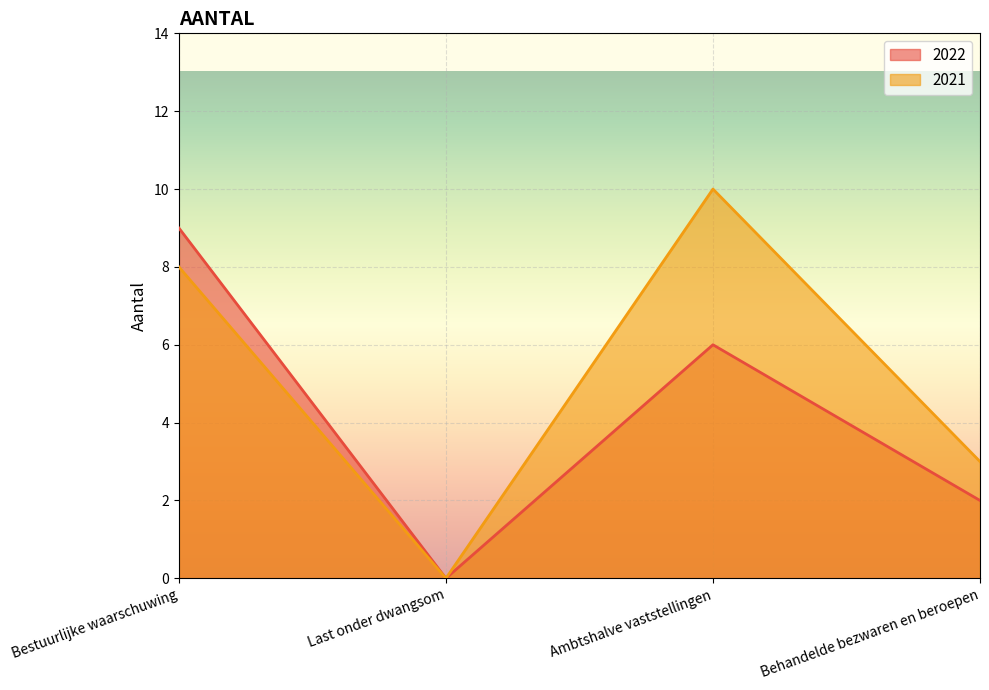

What is the sum of the 2022 values at Last onder dwangsom and Behandelde bezwaren en beroepen?

2